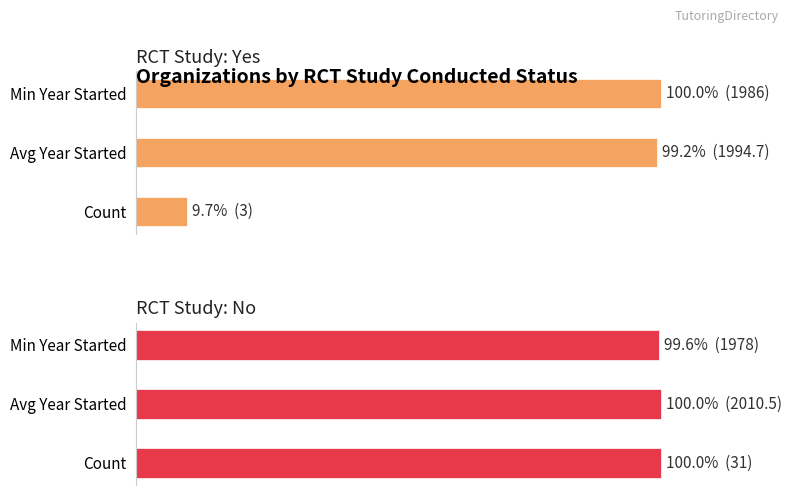

Which series has the largest total across all categories?

RCT Study: No